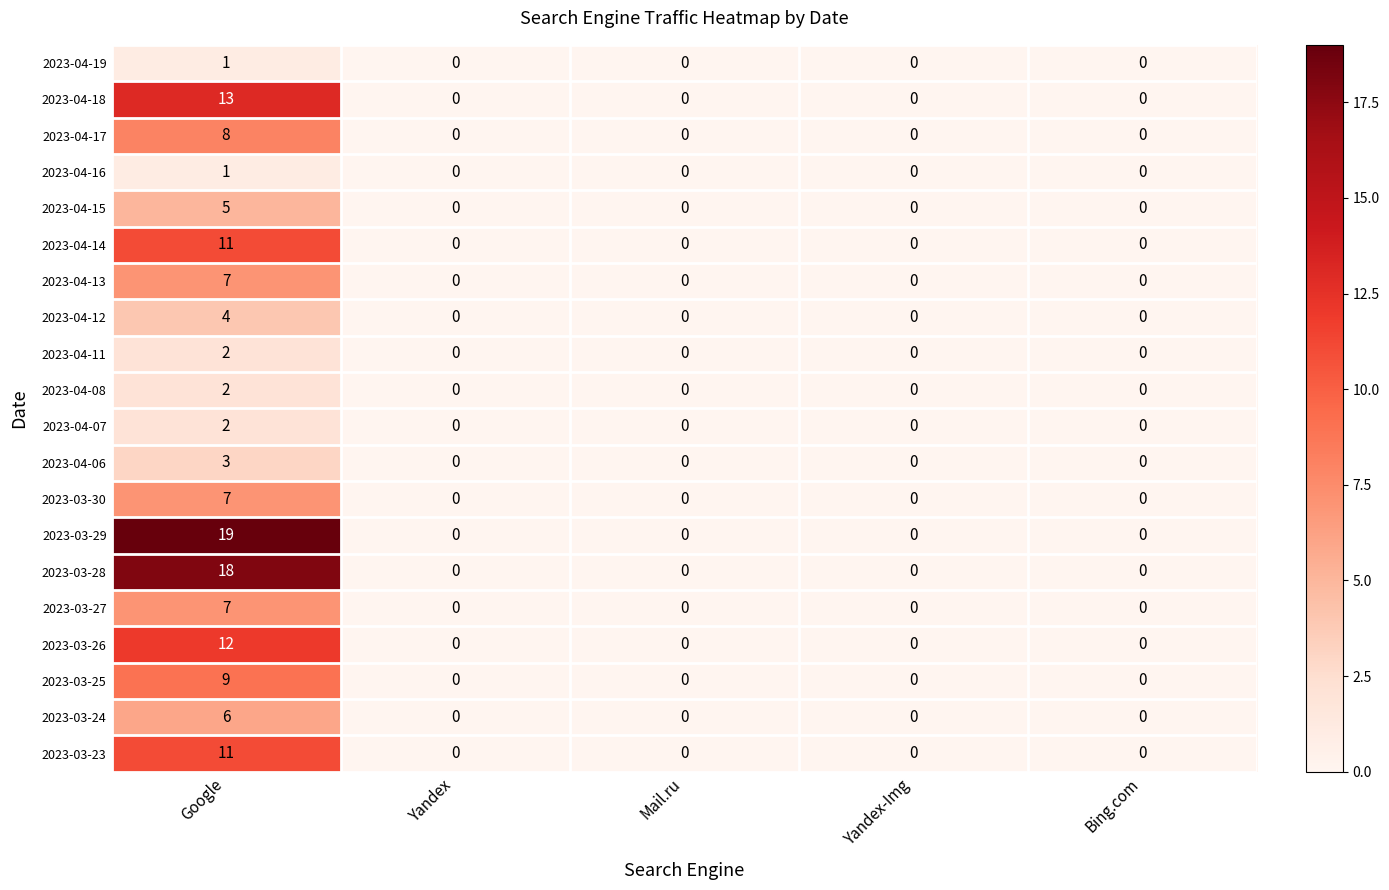

At which category is the sum across all series the highest?

Google